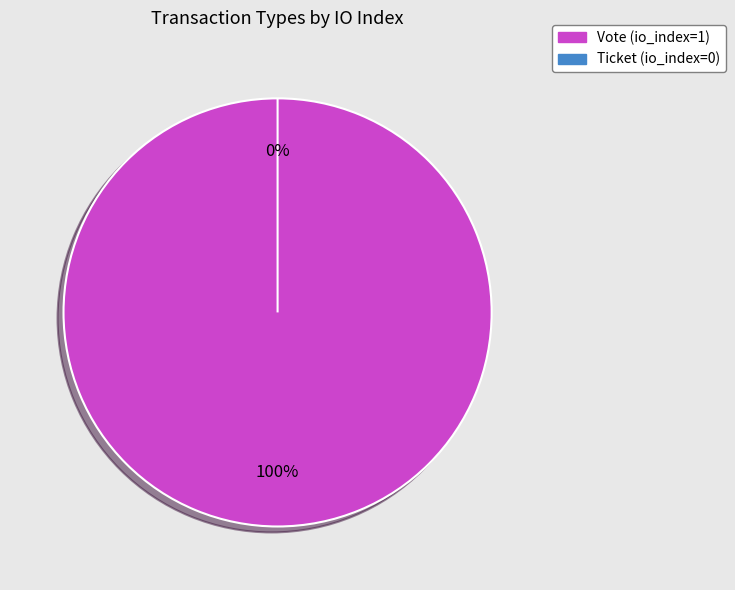

To the nearest percent, what is the difference between the largest and smallest slice percentages?

100%